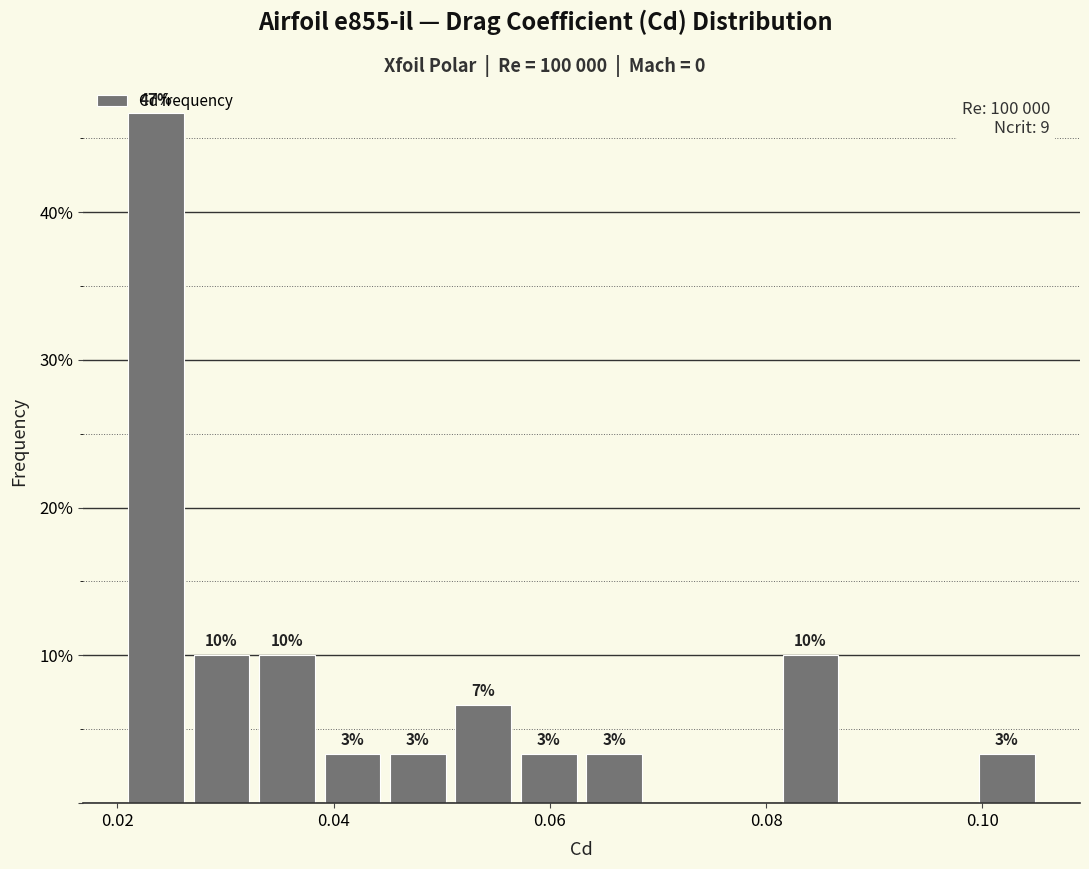

Read against the x-axis, roughly where is the centre of the tallest bar?

0.024